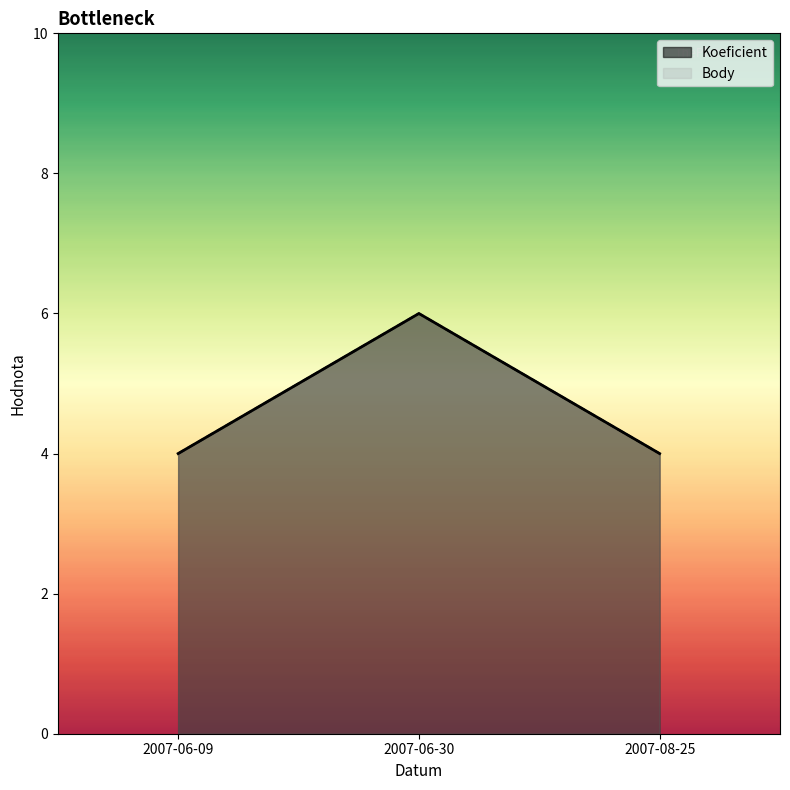

What is the lowest value of the Body series?

4